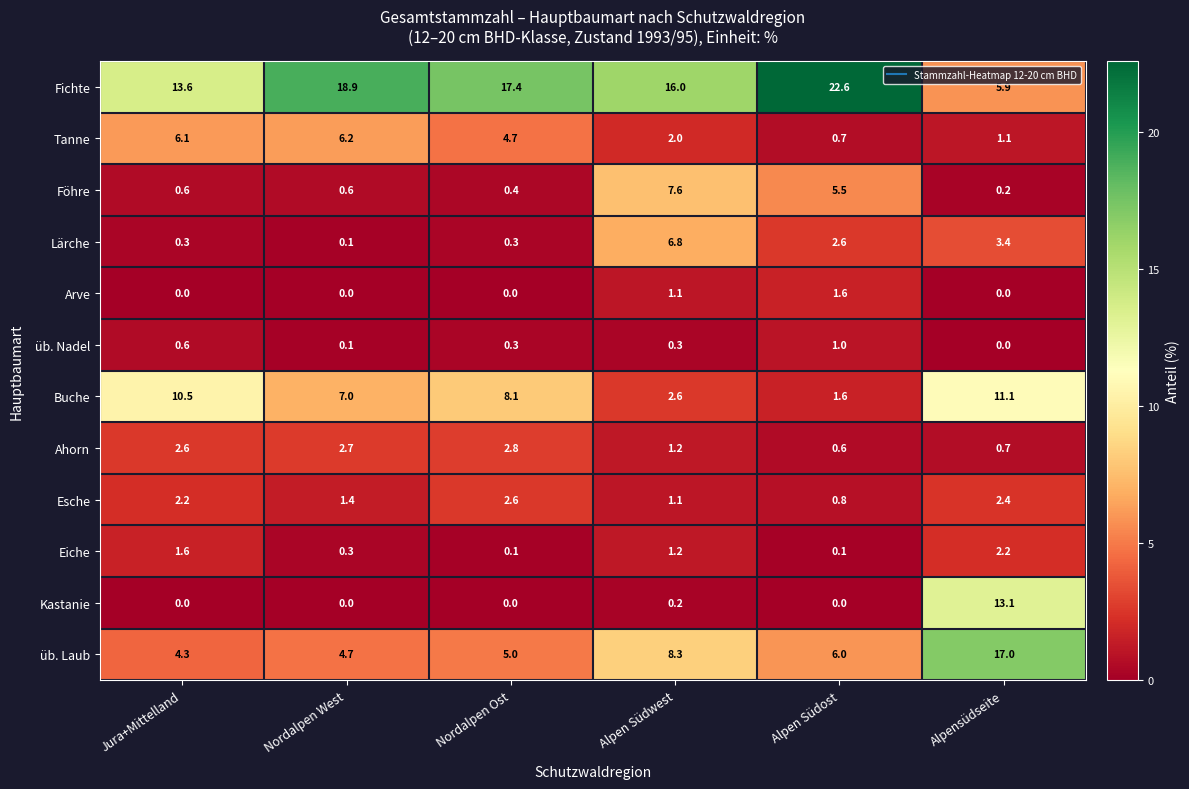

What is the maximum value for üb. Laub?

17.0